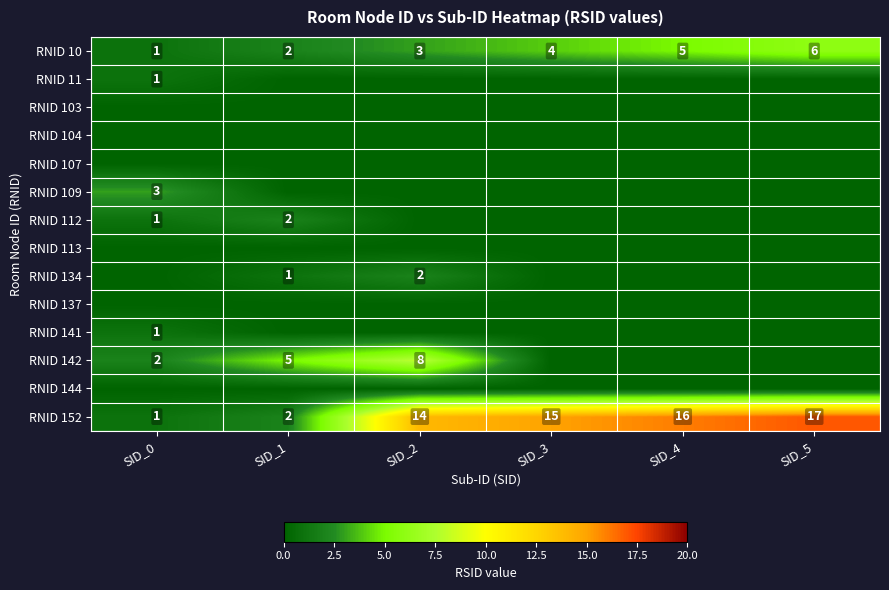

The RNID 152 series shows 14 at SID_2. True or false?

True